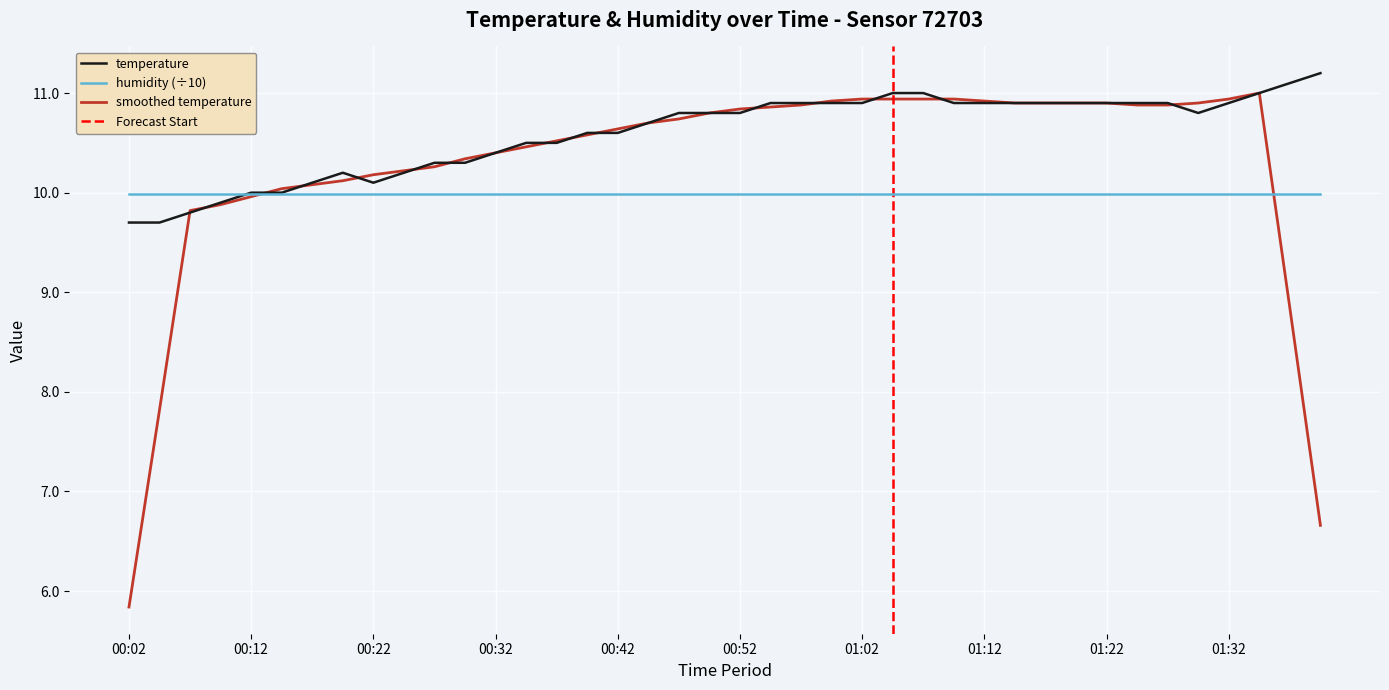

Reading left to right, list all the values displayed in this chart.

00:02=9.7	00:04=9.7	00:07=9.8	00:09=9.9	00:12=10.0	00:14=10.0	00:17=10.1	00:19=10.2	00:22=10.1	00:24=10.2	00:27=10.3	00:29=10.3	00:32=10.4	00:34=10.5	00:37=10.5	00:39=10.6	00:42=10.6	00:44=10.7	00:47=10.8	00:49=10.8	00:52=10.8	00:54=10.9	00:57=10.9	00:59=10.9	01:02=10.9	01:04=11.0	01:07=11.0	01:09=10.9	01:12=10.9	01:14=10.9	01:17=10.9	01:19=10.9	01:22=10.9	01:24=10.9	01:27=10.9	01:29=10.8	01:32=10.9	01:34=11.0	01:37=11.1	01:39=11.2